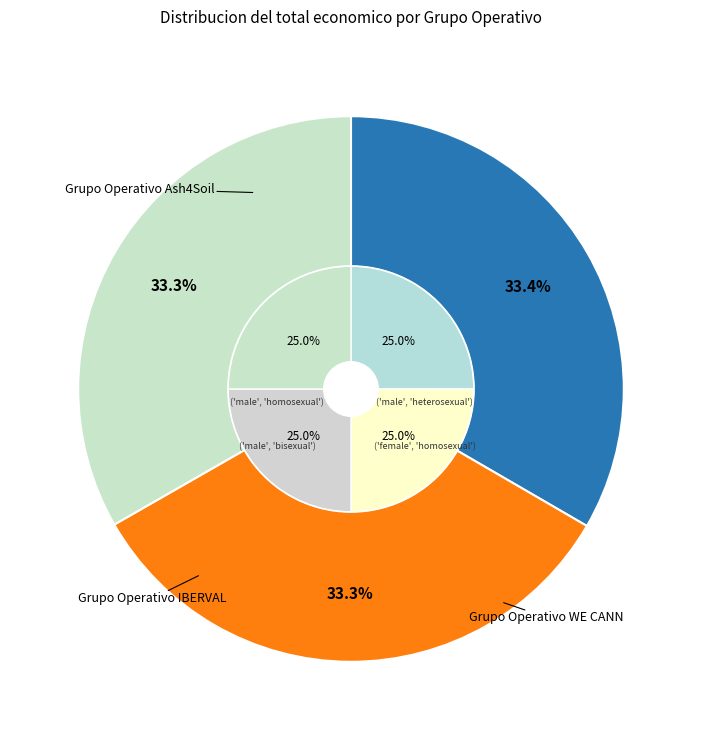

Combined, what portion of the pie is Grupo Operativo IBERVAL and Grupo Operativo Ash4Soil?

66.7%